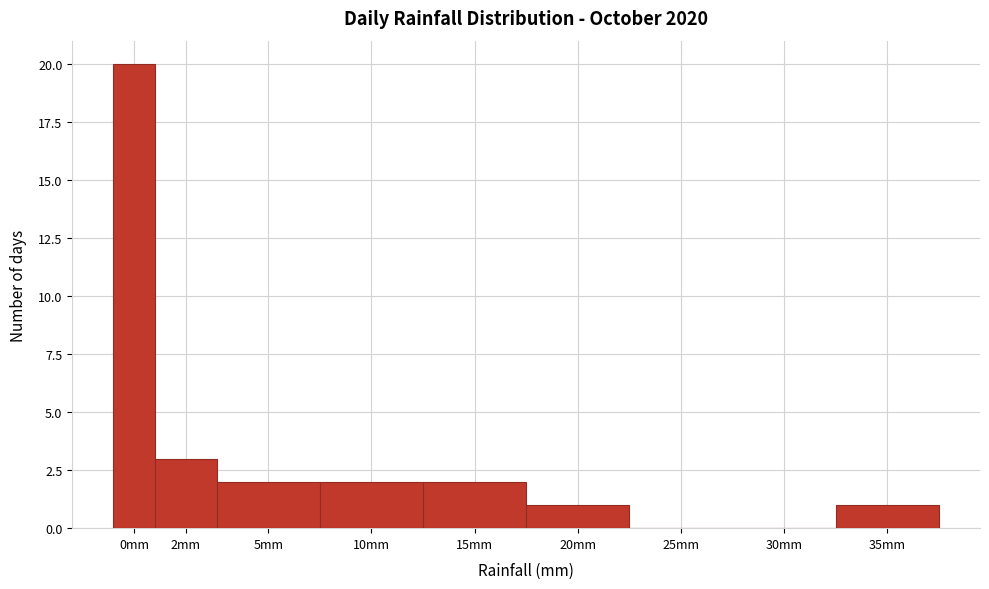

Reading right to left, list all the values displayed in this chart.

35mm=1	30mm=0	25mm=0	20mm=1	15mm=2	10mm=2	5mm=2	2mm=3	0mm=20